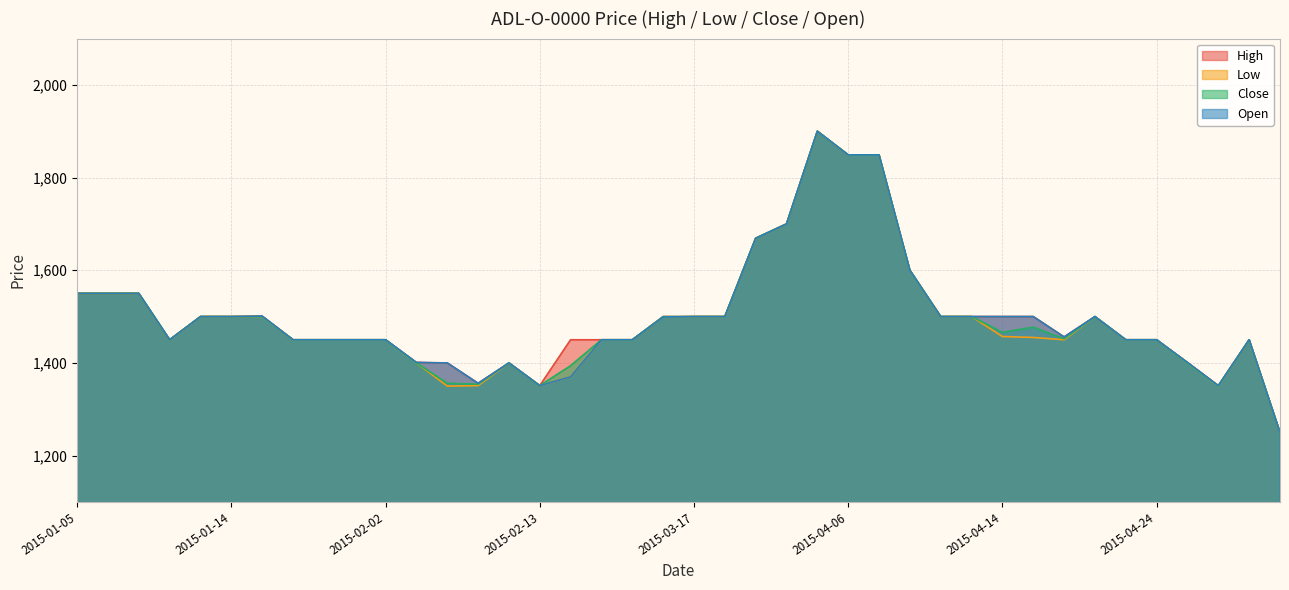

How many data points in Open are above 1499?

19